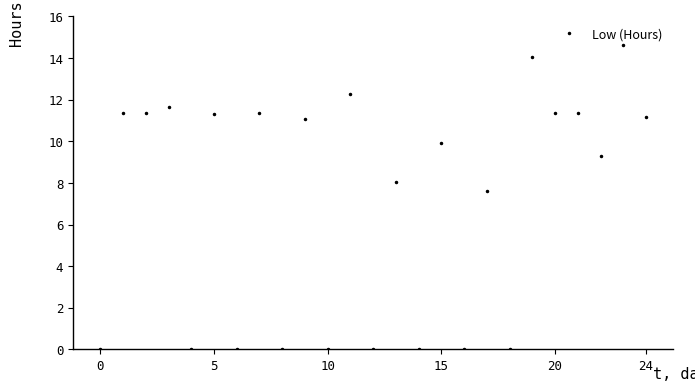

What is the value of the 2nd point from the left?

11.3